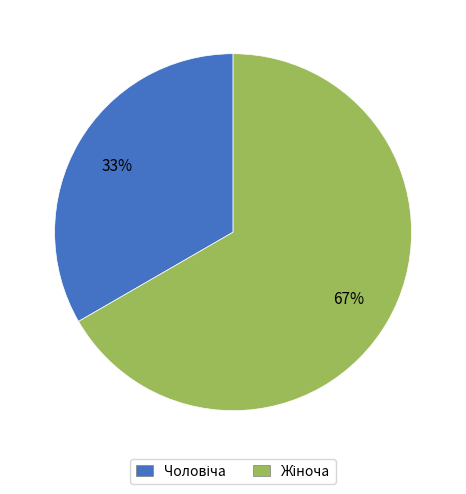

To the nearest percent, what is the average slice percentage?

50%